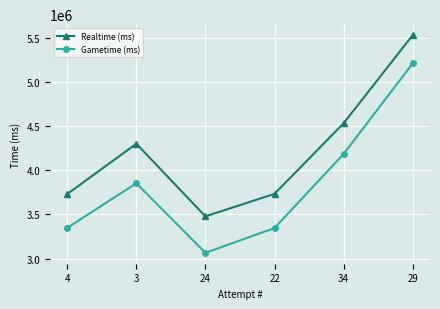

What is the approximate value of Gametime (ms) at 3, to the nearest 100?

3853300